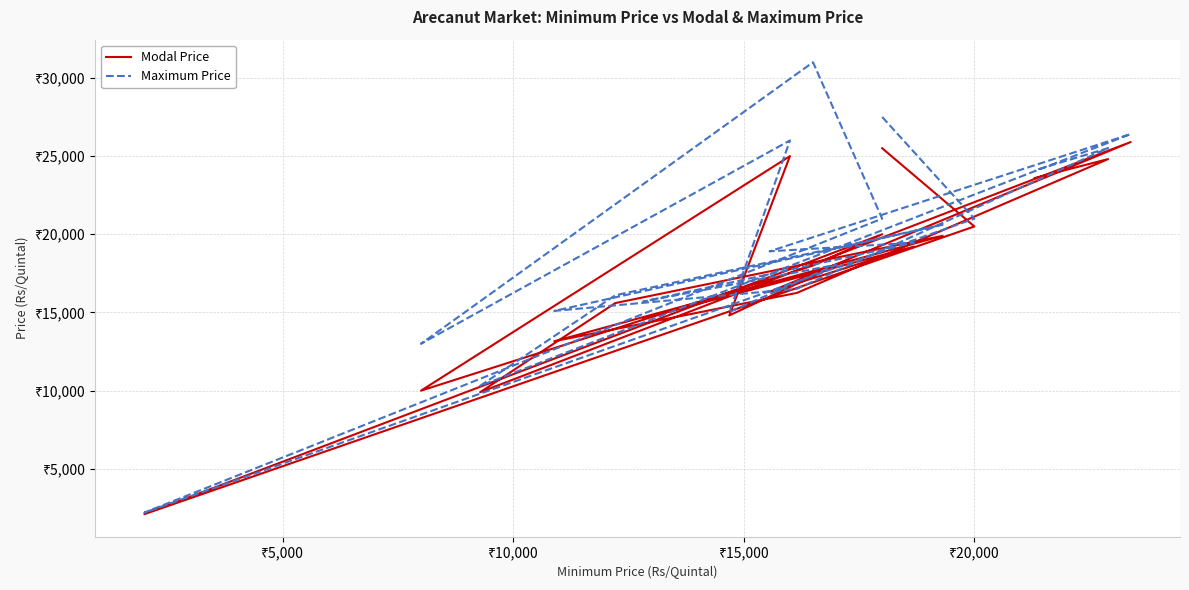

In Modal Price, how many points are higher than both neighbors (excluding endpoints)?

7